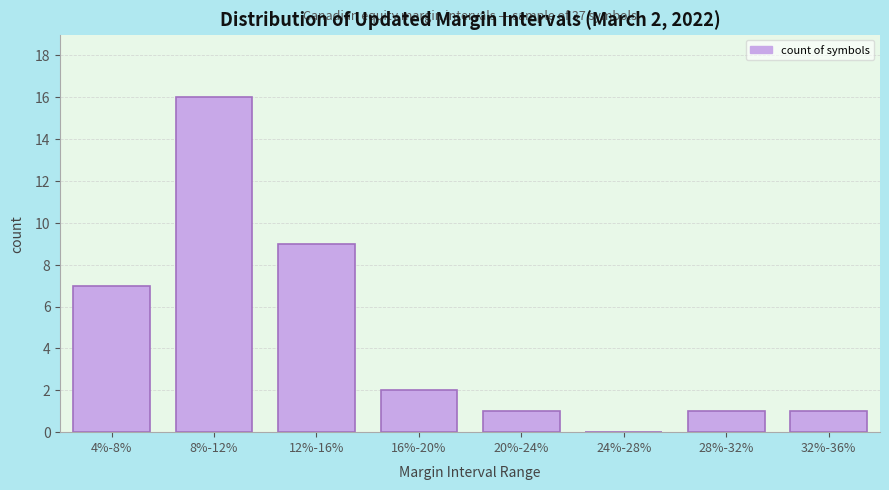

Reading right to left, transcribe all the data shown in this chart.

32%-36%=1	28%-32%=1	24%-28%=0	20%-24%=1	16%-20%=2	12%-16%=9	8%-12%=16	4%-8%=7